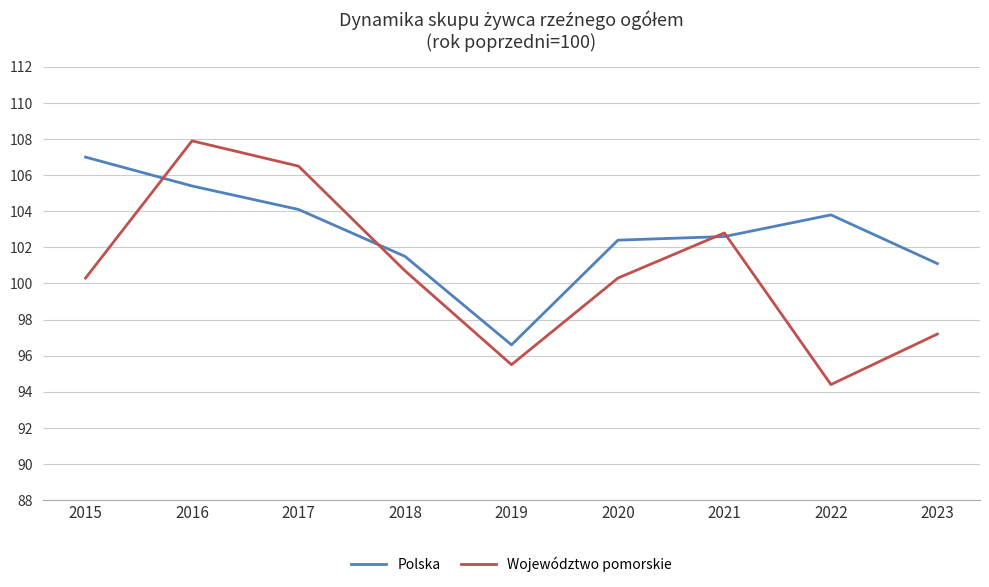

True or false: Polska and Województwo pomorskie cross at least once.

True